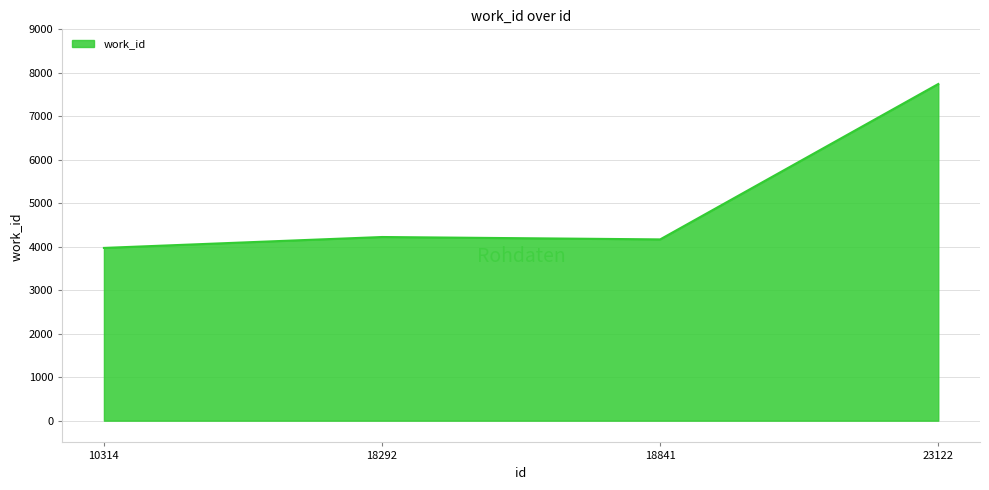

At which category does the data reach its first local valley?

18841